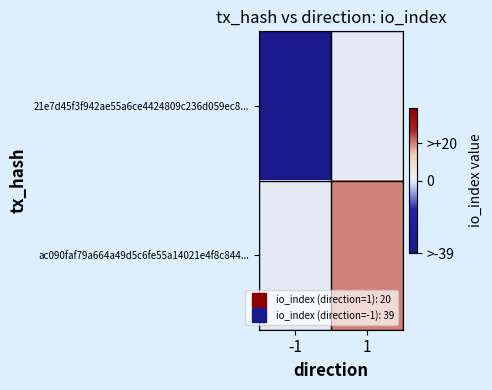

Reading right to left, extract all data points from this chart.

21e7d45f3f942ae55a6ce4424809c236d059ec8...: 1=0	-1=-39
ac090faf79a664a49d5c6fe55a14021e4f8c844...: 1=20	-1=0